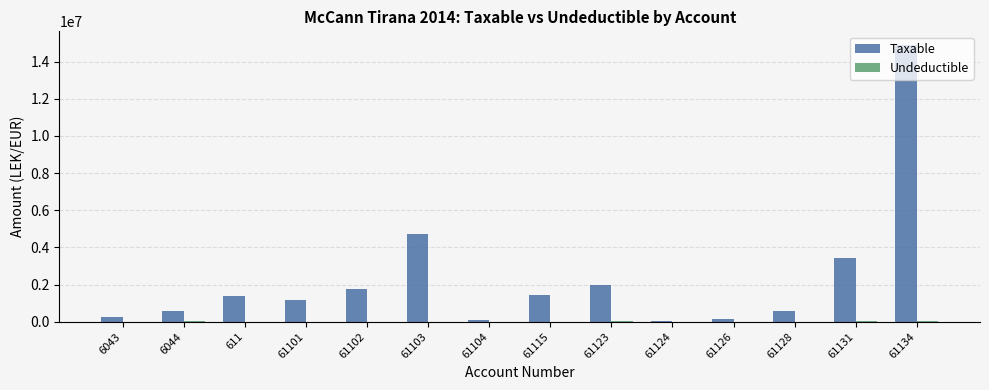

Which series has the largest total across all categories?

Taxable